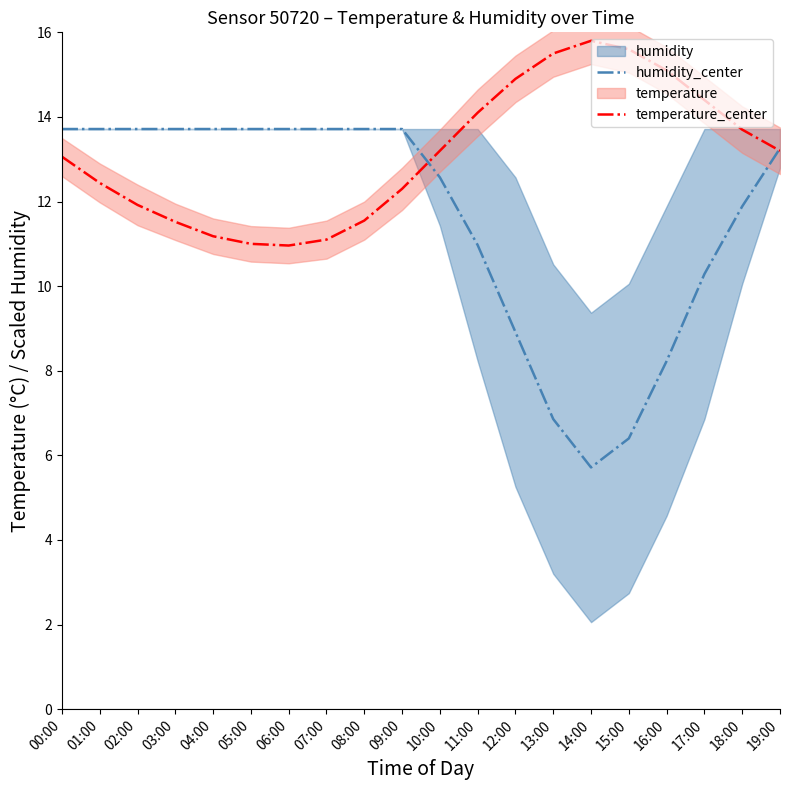

Between 05:00 and 09:00, which series saw the biggest shift?

temperature_center